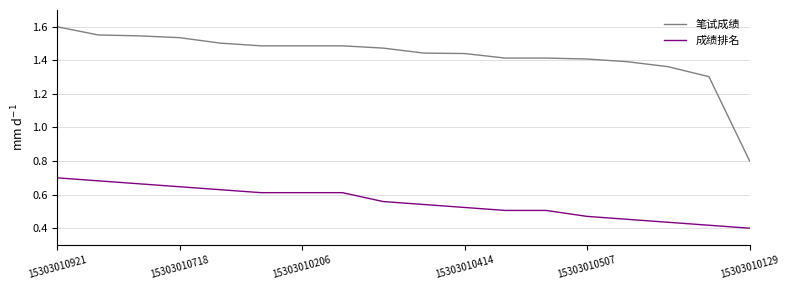

Which series has the largest total across all categories?

笔试成绩